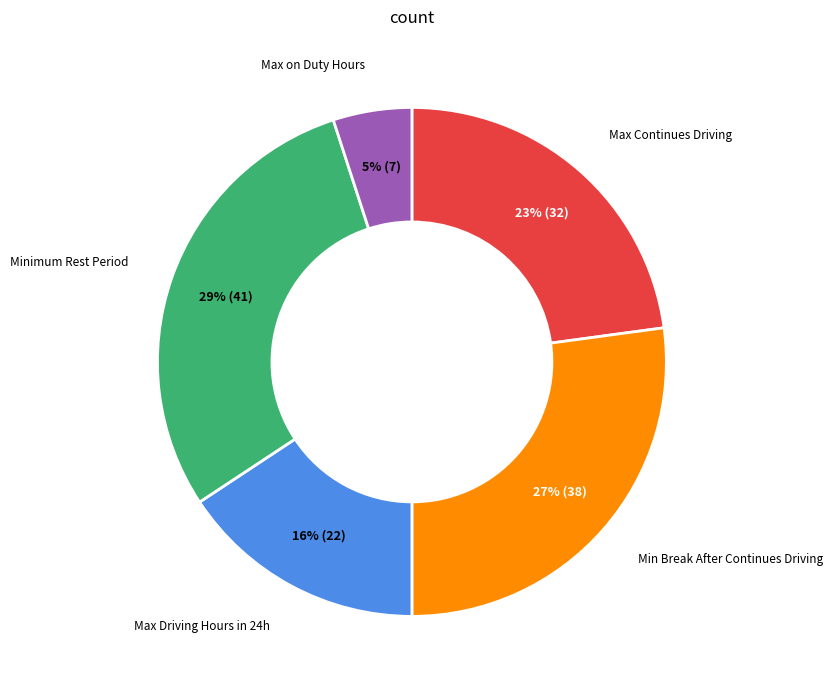

To the nearest percent, what is the average slice percentage?

20%